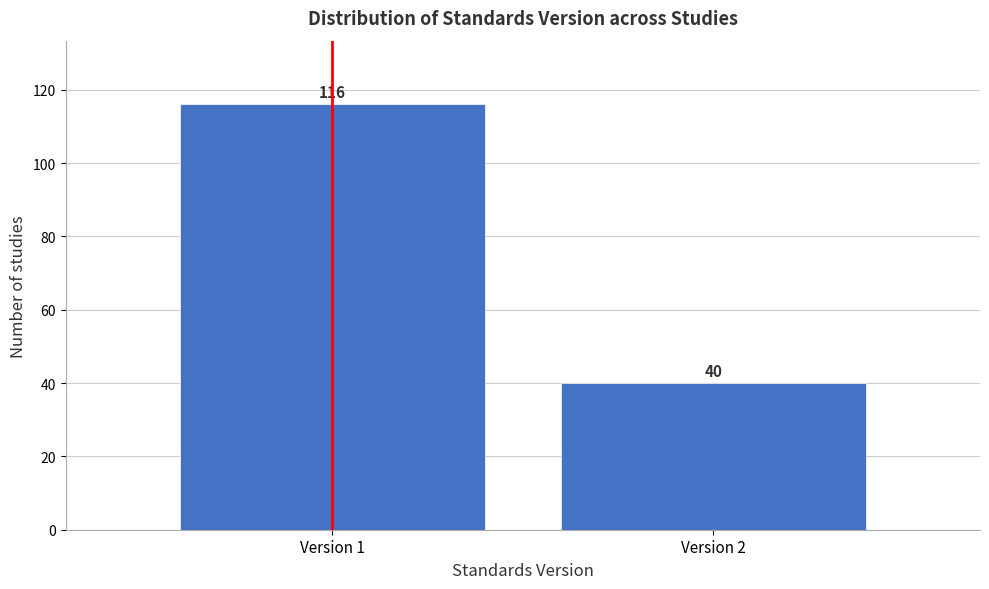

Reading left to right, extract all data points from this chart.

Version 1=116	Version 2=40